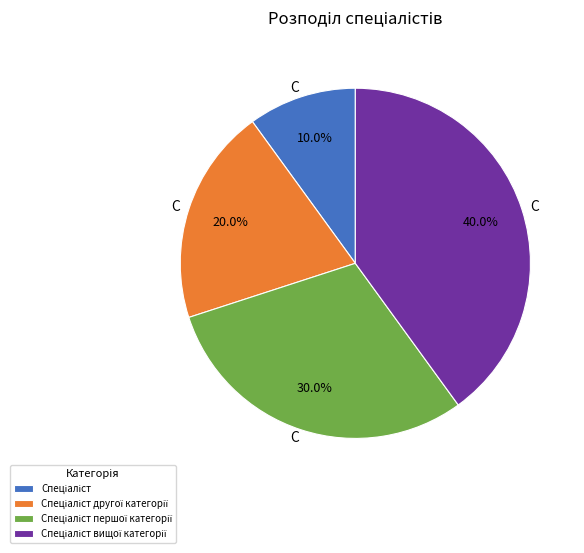

Is there a majority slice in this chart?

No